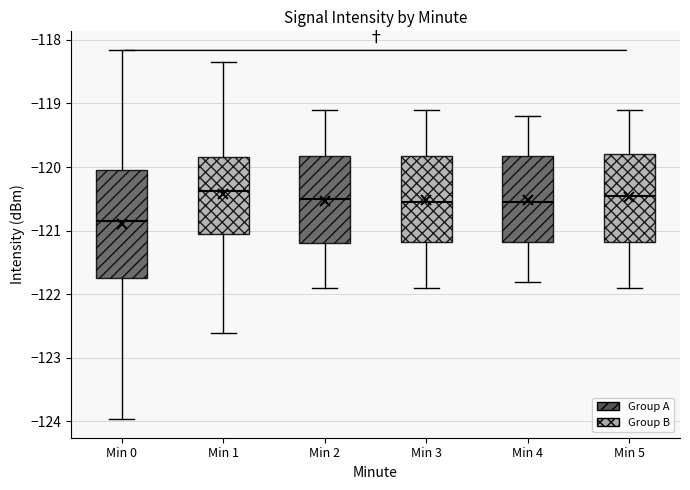

Comparing the boxes themselves (not the whiskers), which one is the tallest?

Min 0